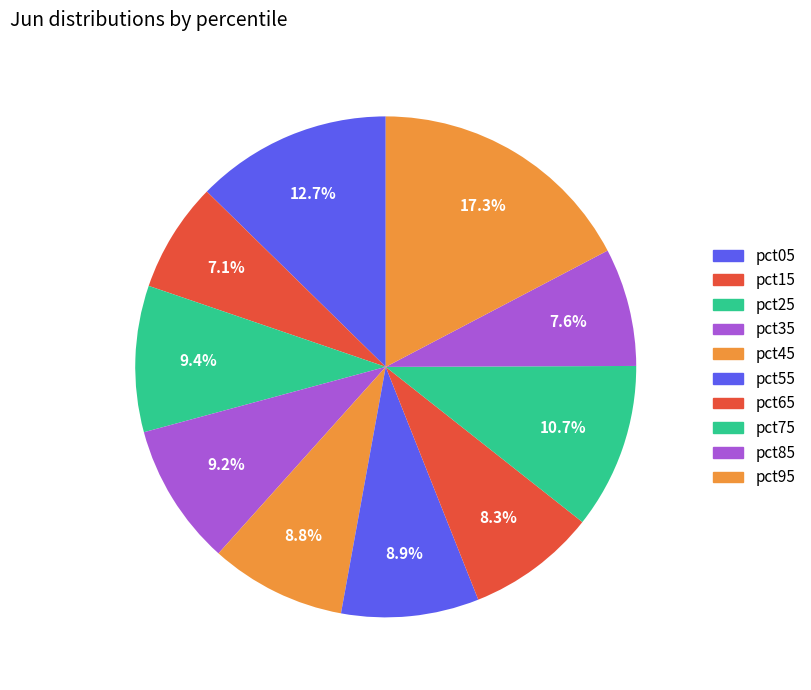

The pct75 slice represents 19% of the pie. True or false?

False